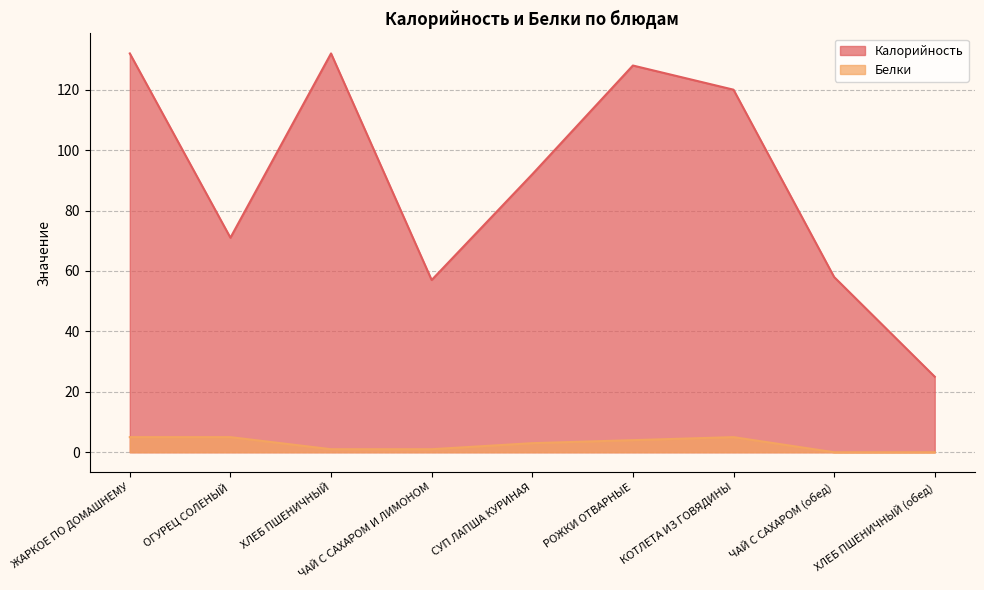

At which category does Калорийность reach its first local valley?

ОГУРЕЦ СОЛЕНЫЙ